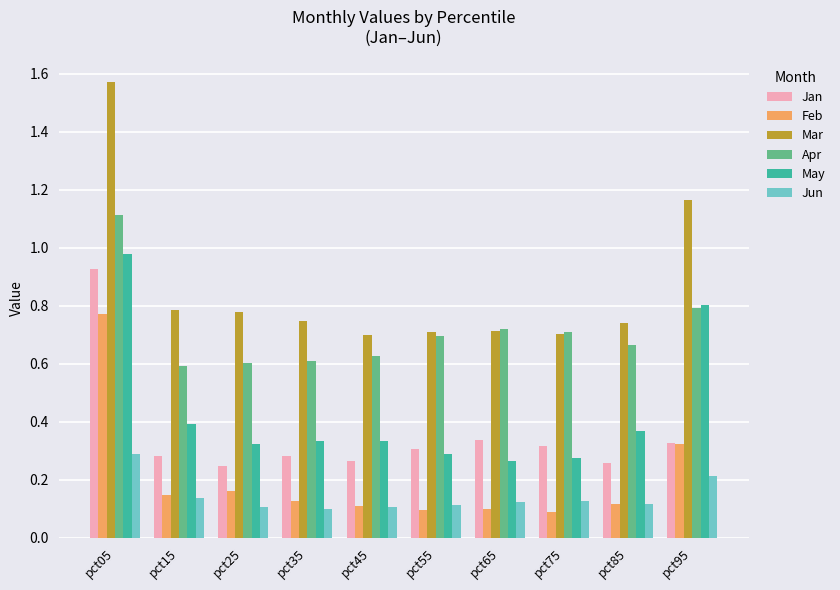

Which category has the highest value across all series?

pct05